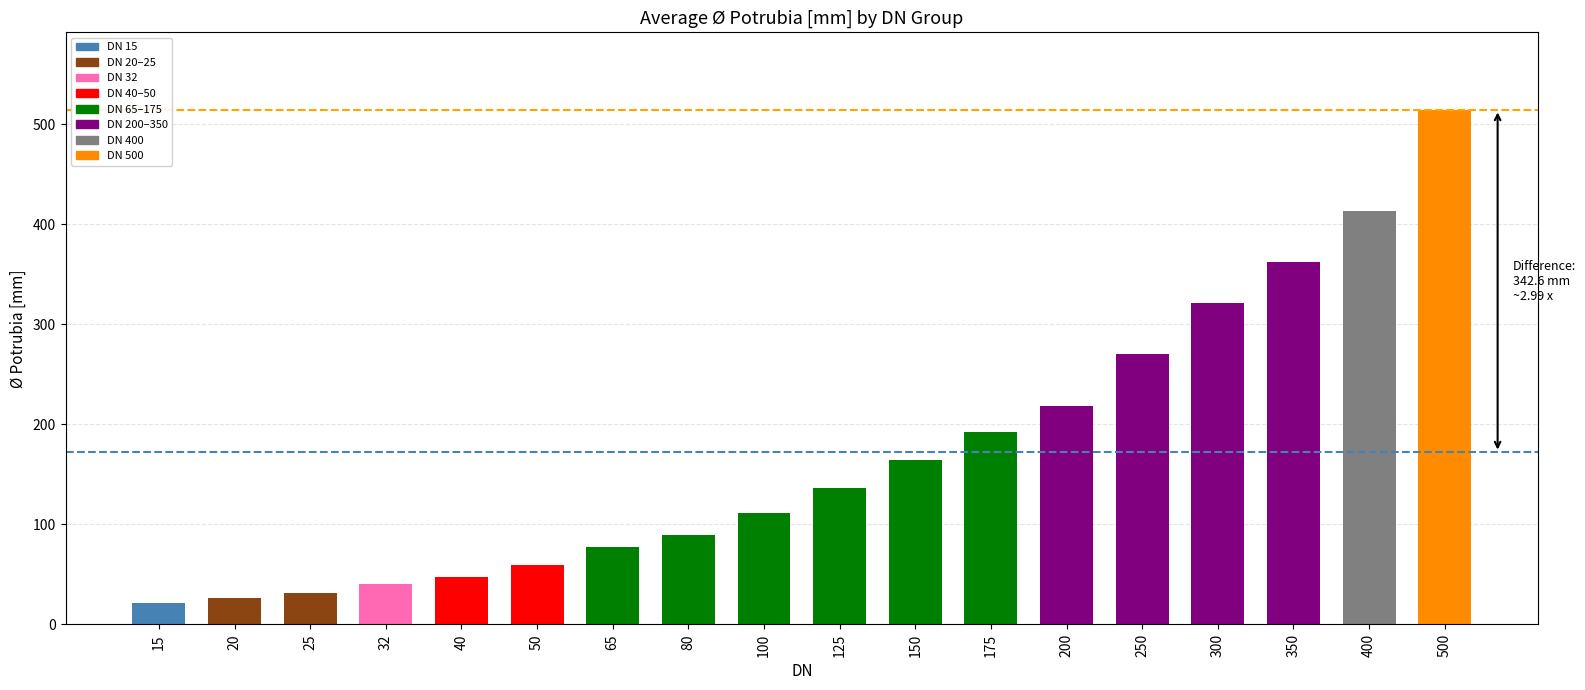

The chart shows a value of 111.5 at 100. True or false?

True